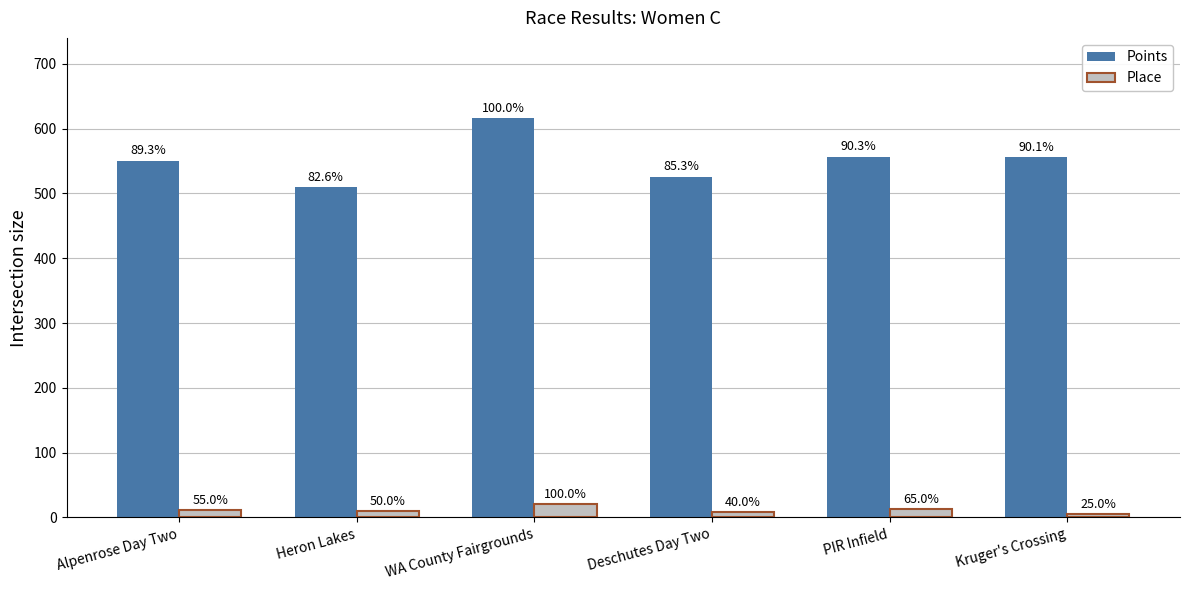

Rank the categories by Place value from highest to lowest.

WA County Fairgrounds, PIR Infield, Alpenrose Day Two, Heron Lakes, Deschutes Day Two, Kruger's Crossing